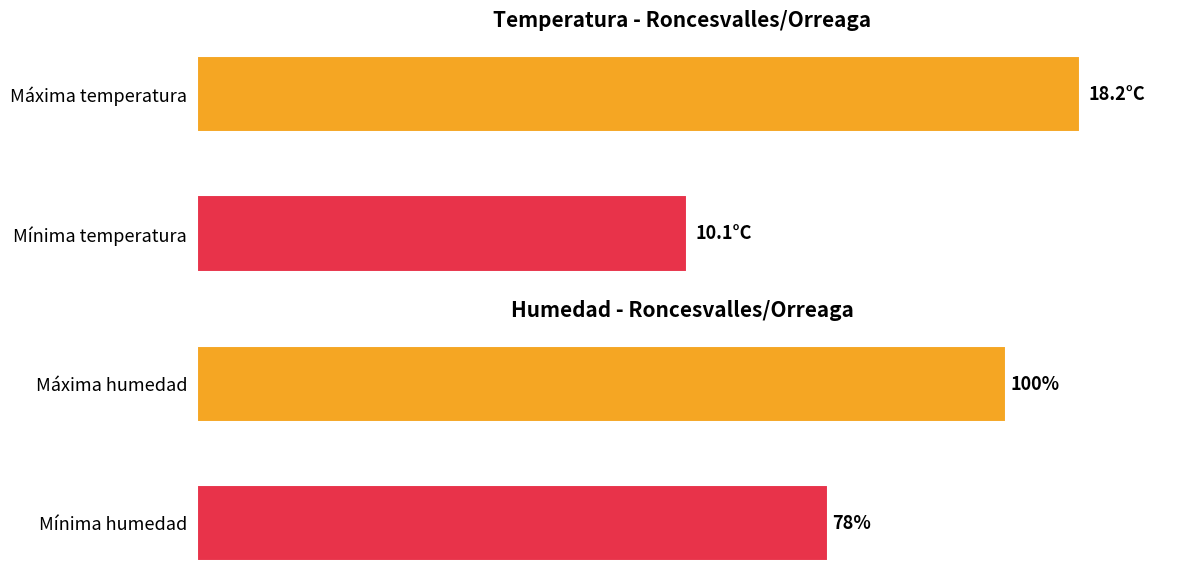

Read the Humedad (%) value at Máxima humedad.

100.0